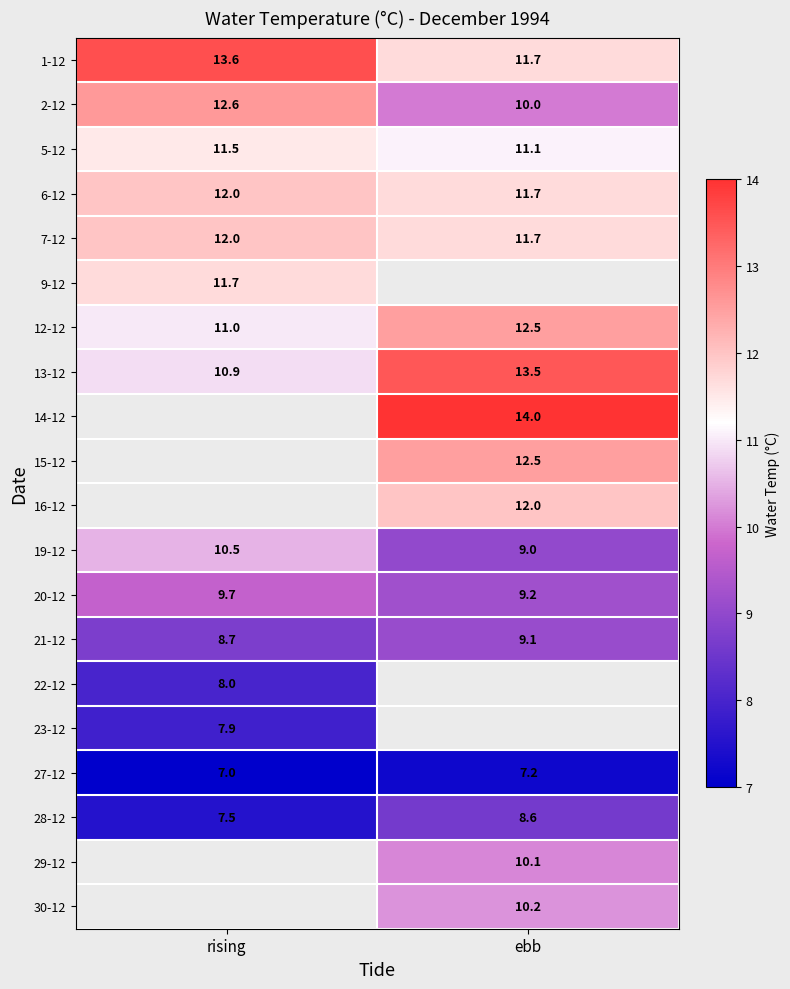

Is the value of 28-12 at ebb greater than the value of 7-12 at rising?

No